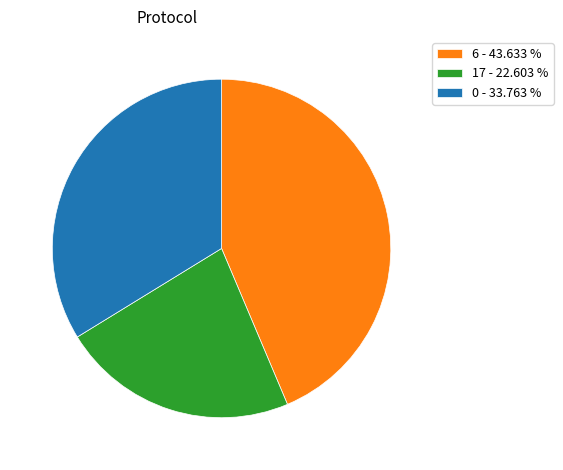

Is there any slice that represents more than half of the pie?

No